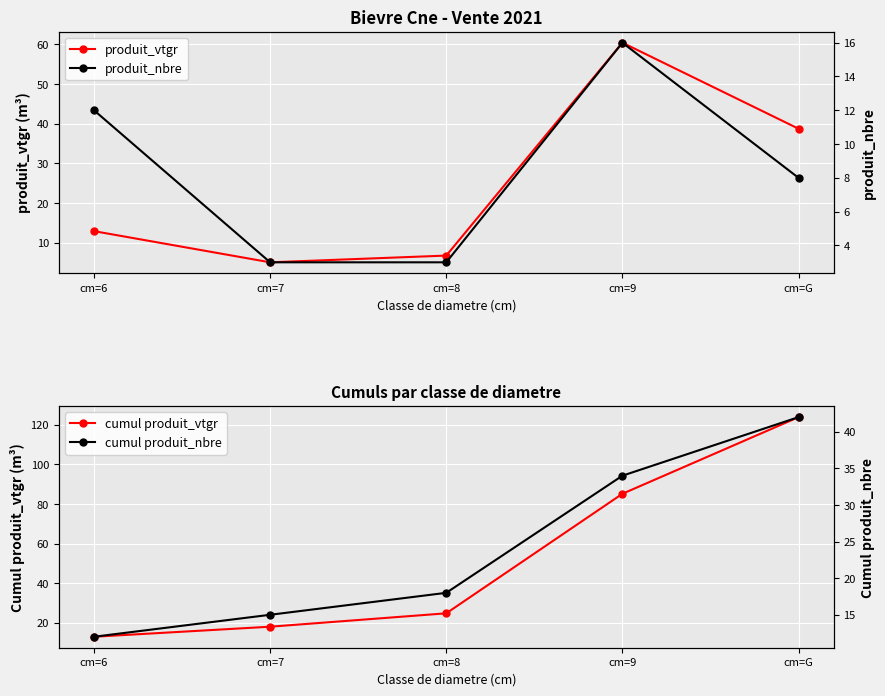

How many categories are shown in the chart?

5